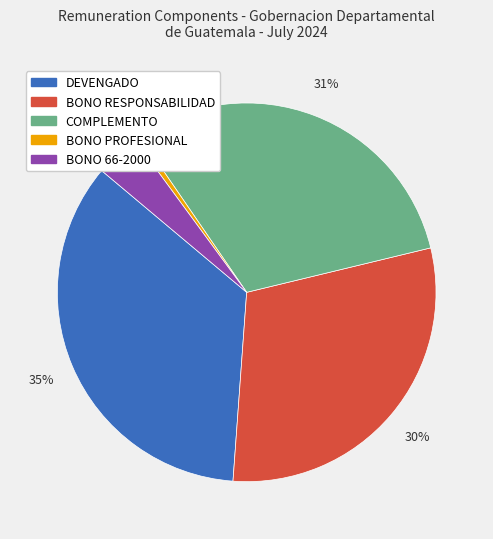

Which series has the widest spread of values?

DEVENGADO